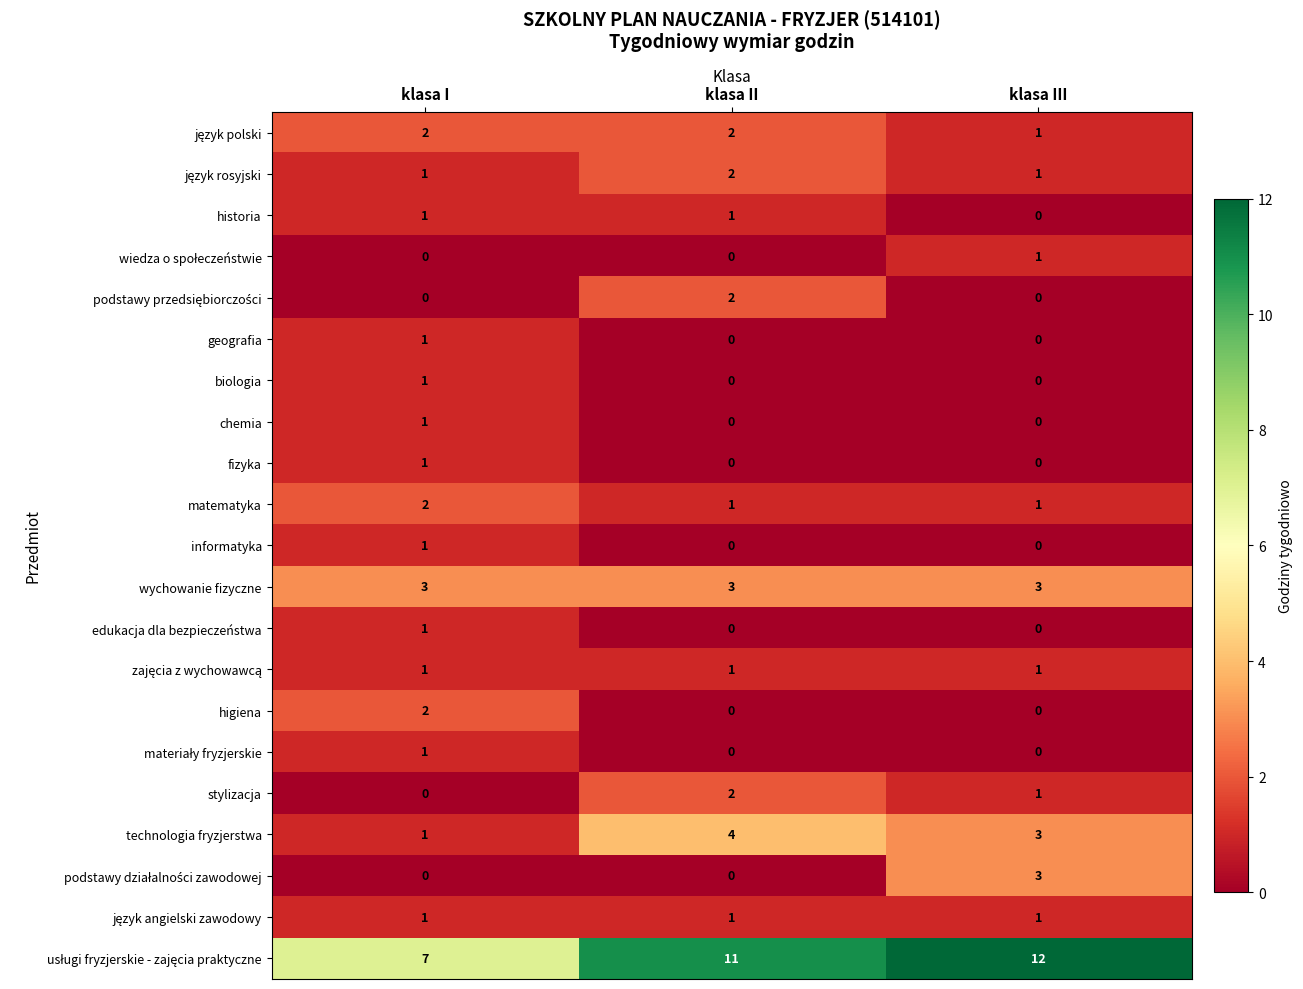

How many historia values are between 0 and 1?

3